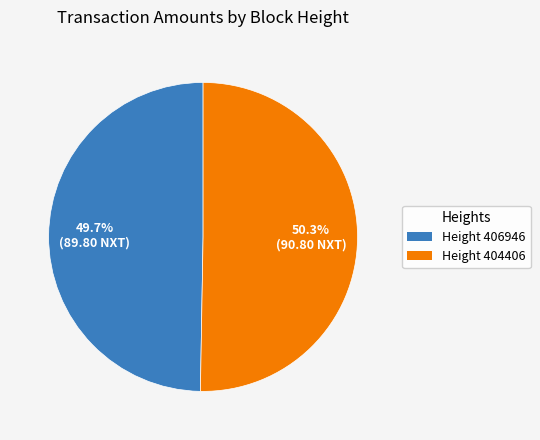

Rank the categories by value from lowest to highest.

Height 406946, Height 404406